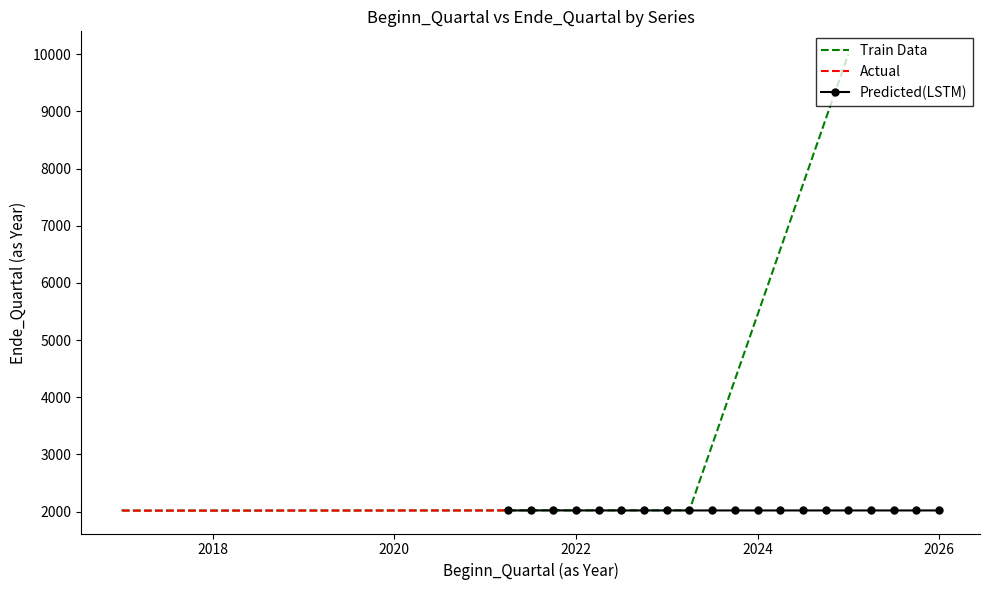

How many values in the Train Data series are below 2021?

9